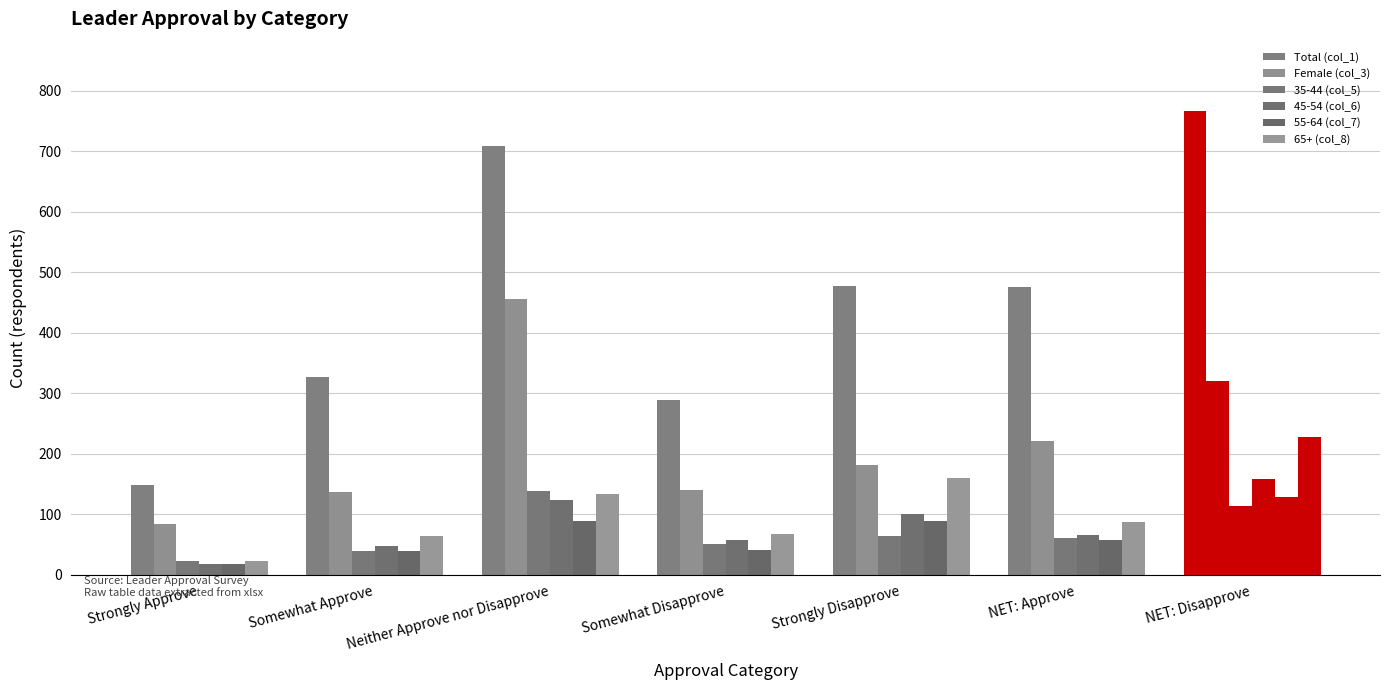

What is the sum of all 65+ (col_8) values?

761